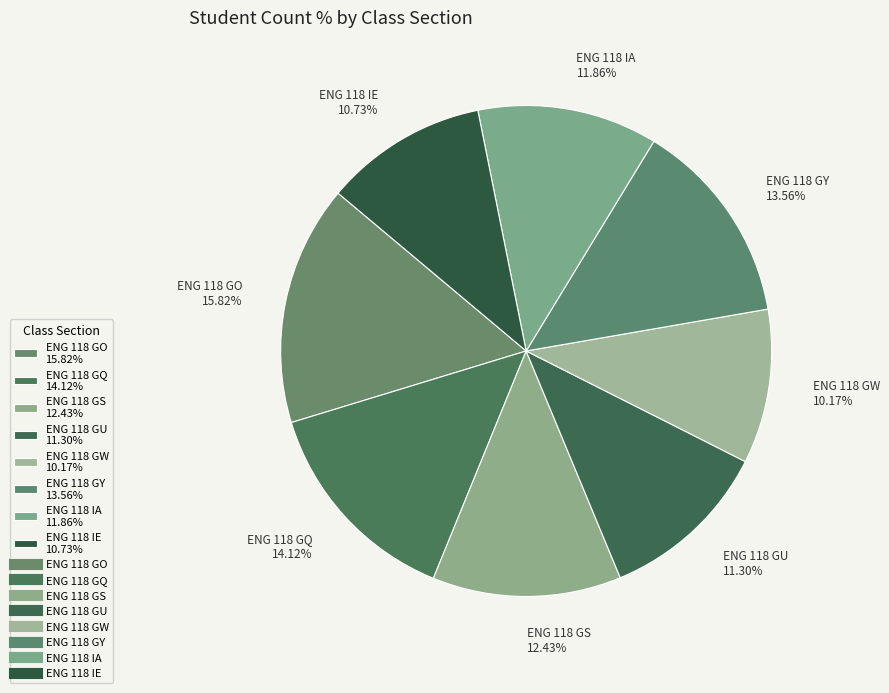

What percentage is NOT represented by ENG 118 GS?

87.6%